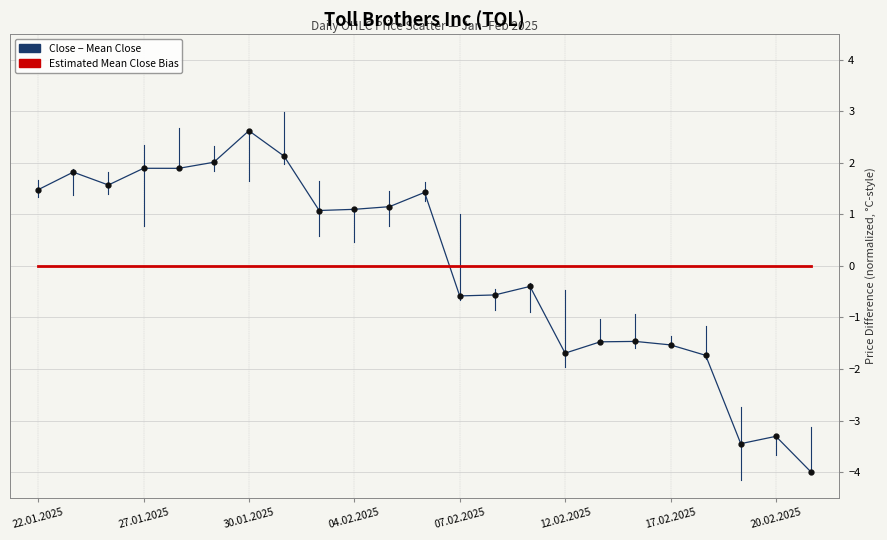

What is the smallest value displayed?

-4.0